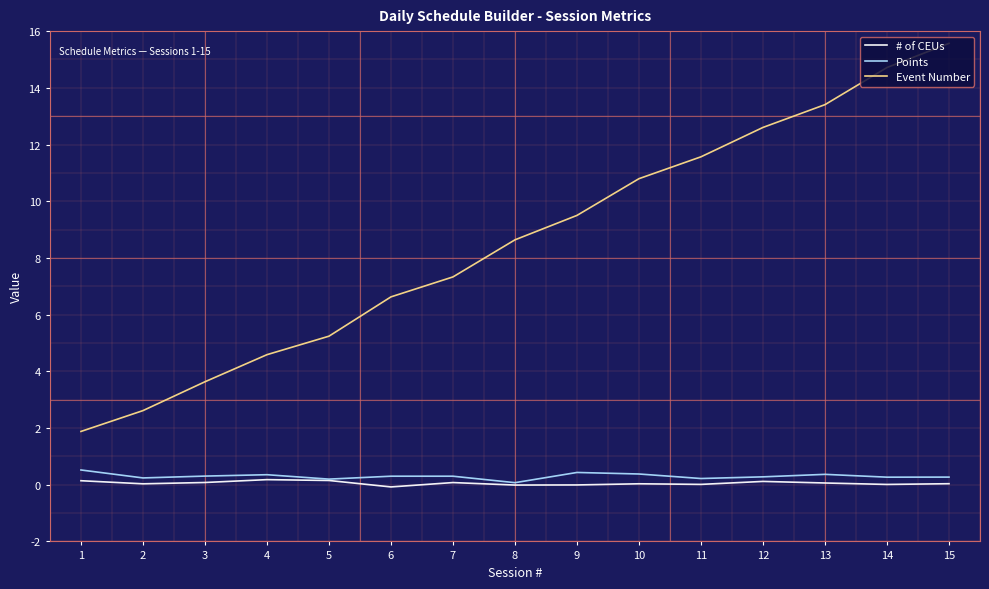

What is the sum of all Event Number values?

128.7